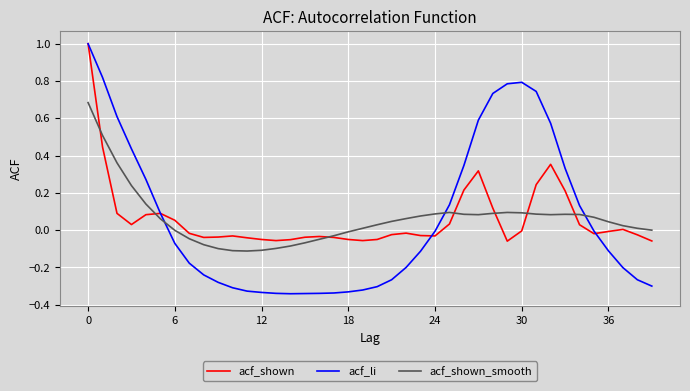

Which series has the largest range (max minus min)?

acf_li